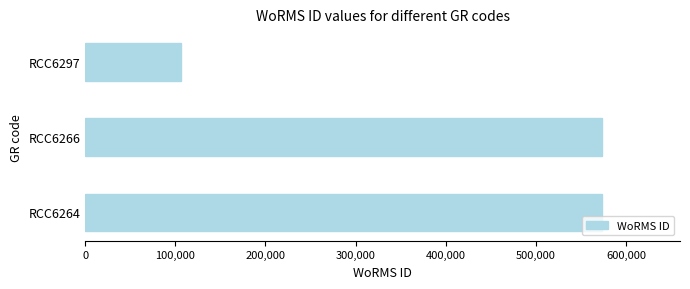

What is the average value?

418066